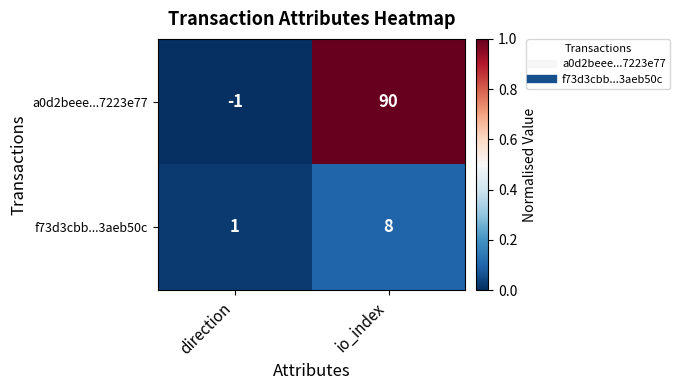

Reading left to right, extract all data points from this chart.

a0d2beee...7223e77: direction=-1	io_index=90
f73d3cbb...3aeb50c: direction=1	io_index=8